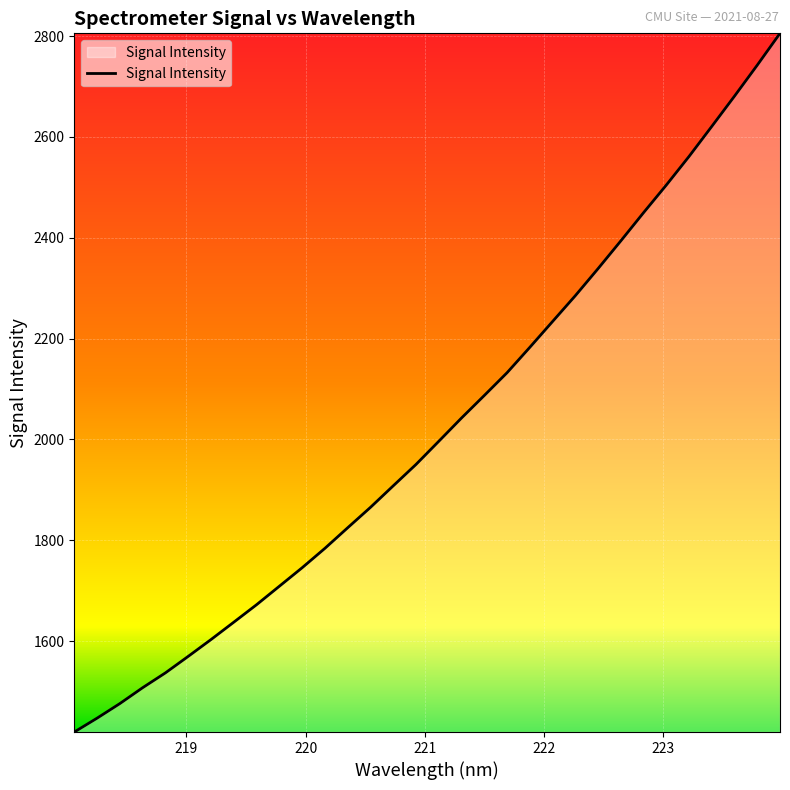

What is the maximum value shown in the chart?

2805.5